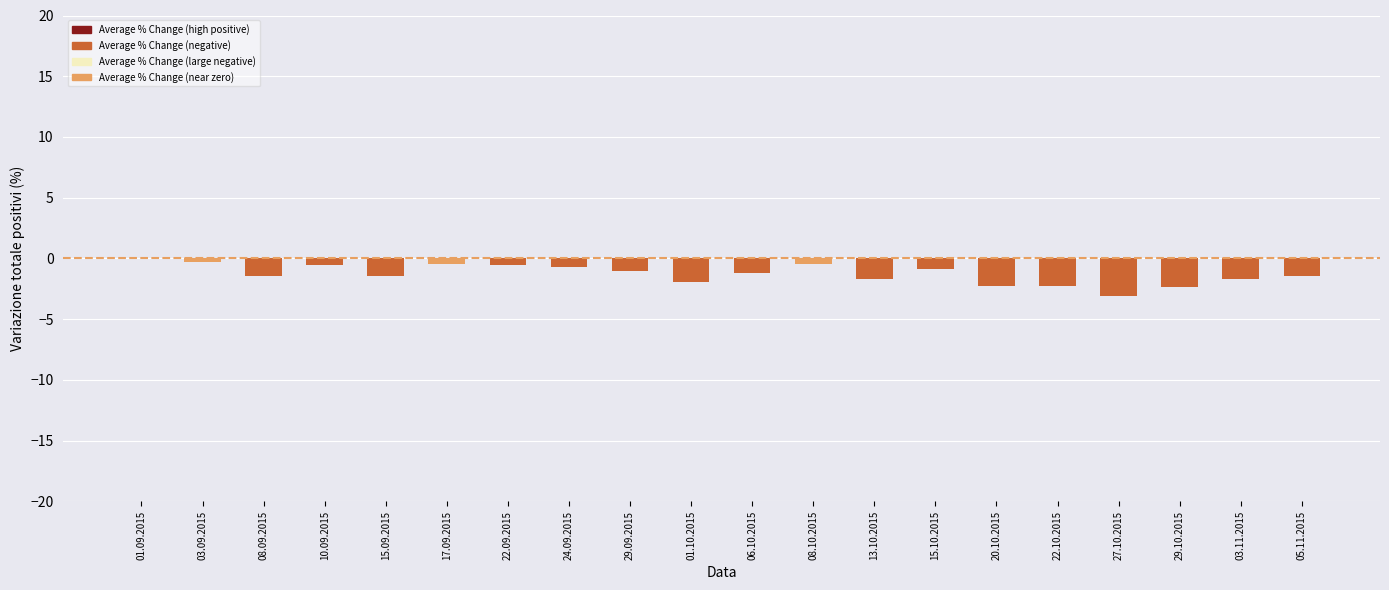

What is the change in value from 29.09.2015 to 03.11.2015?

-0.6